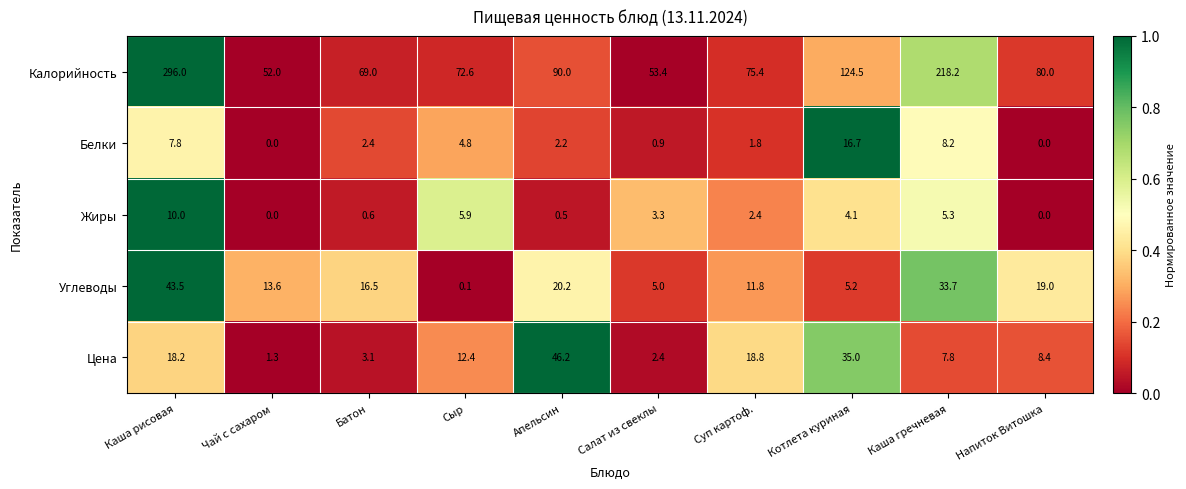

At Сыр, list the series in order from largest to smallest.

Калорийность, Цена, Жиры, Белки, Углеводы